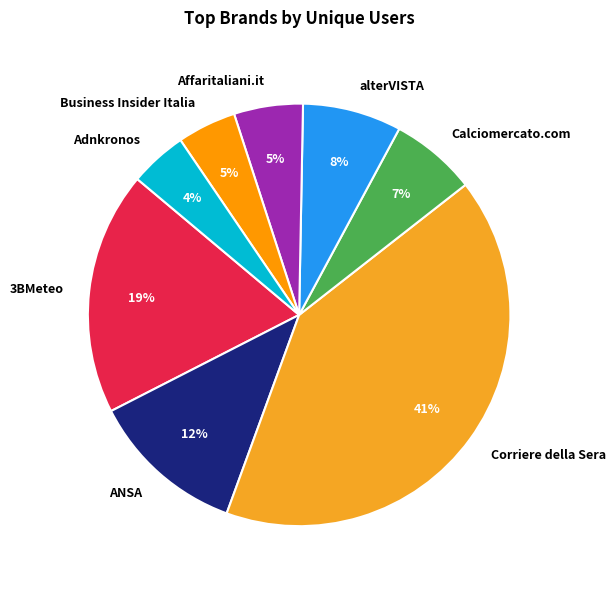

True or false: ANSA accounts for 12% of the total.

True